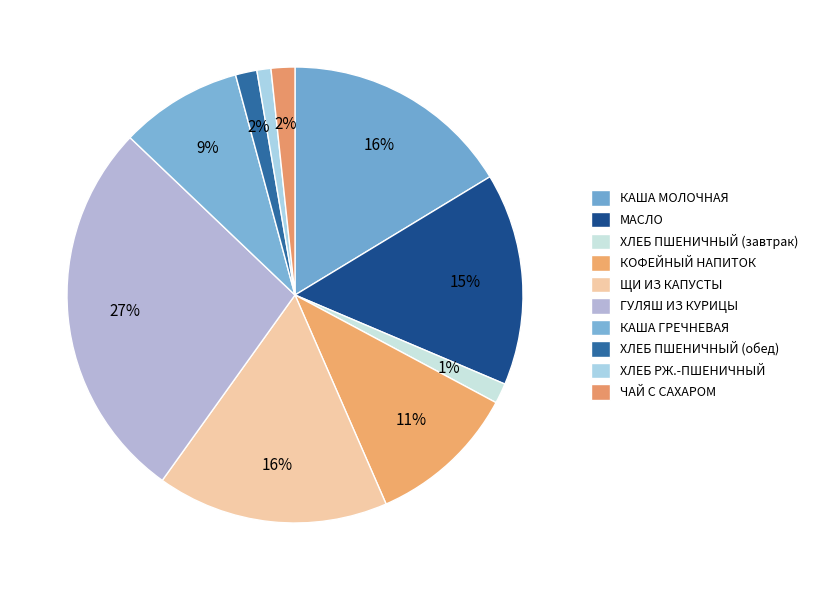

The ХЛЕБ РЖ.-ПШЕНИЧНЫЙ slice represents 11% of the pie. True or false?

False